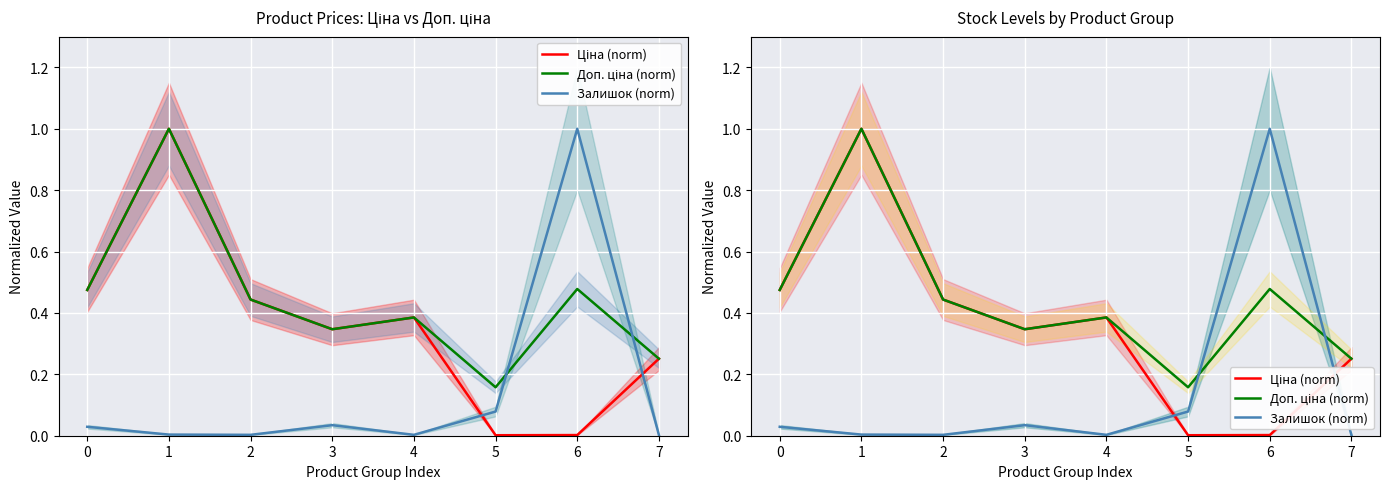

List the series in order of their peak value, lowest first.

Ціна (norm), Доп. ціна (norm), Залишок (norm)